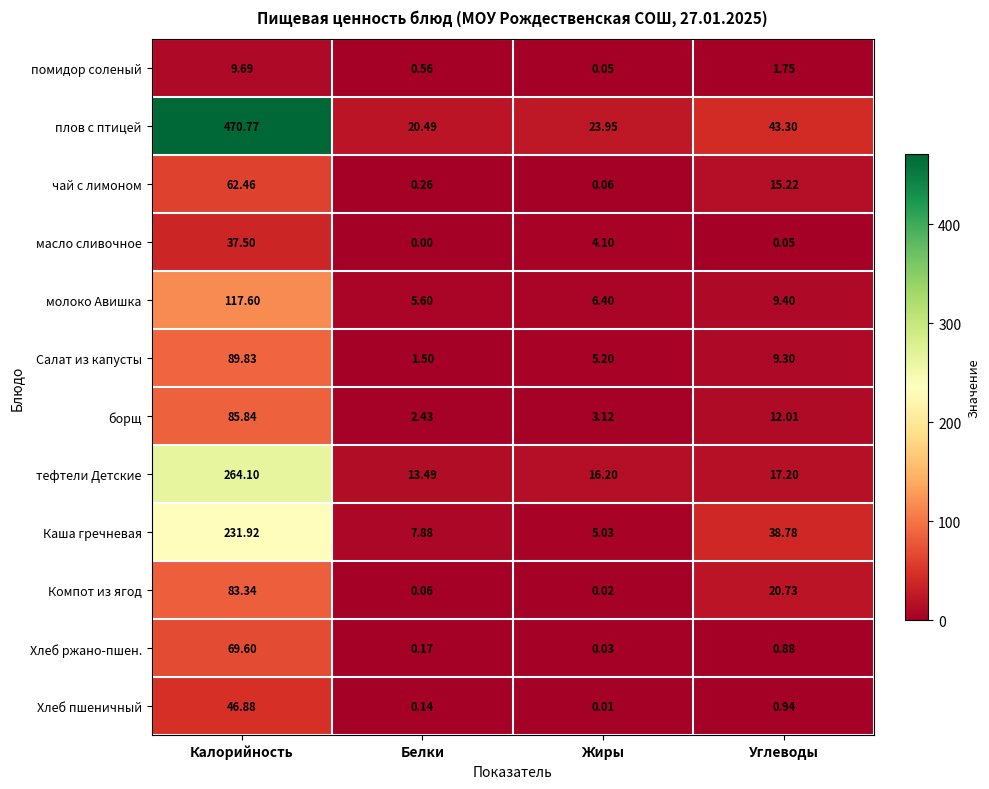

Rank the categories by Салат из капусты value from lowest to highest.

Белки, Жиры, Углеводы, Калорийность